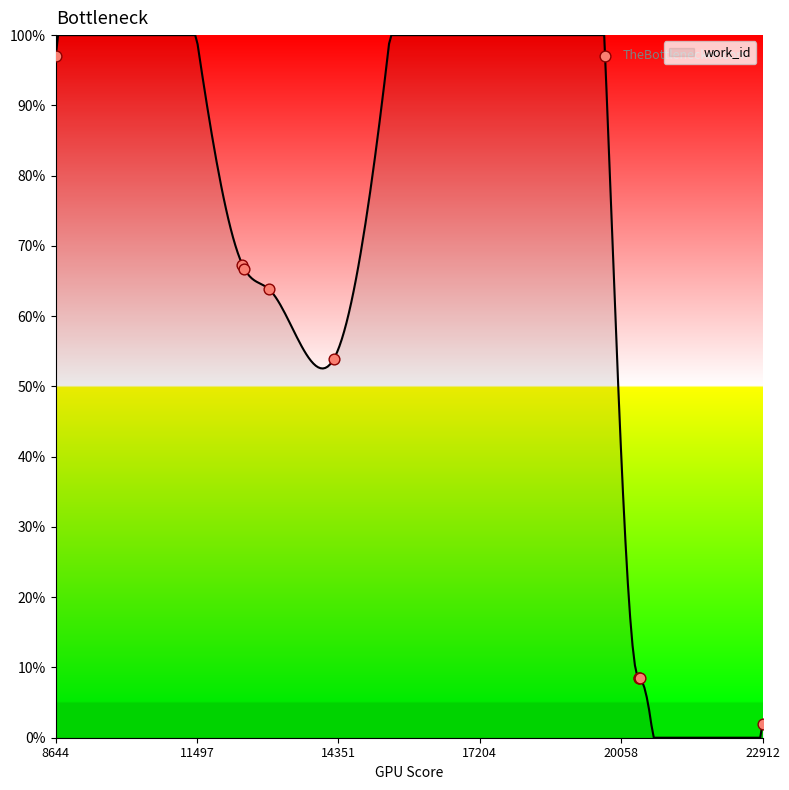

What is the change in value from 12413 to 14254?

-13.4